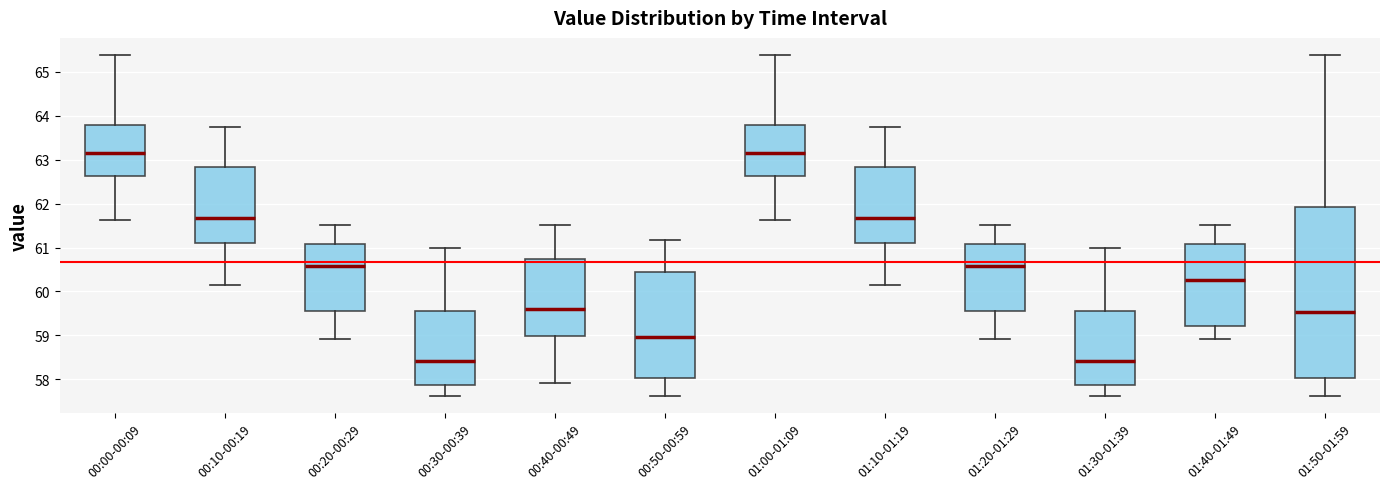

Reading left to right, read every box against the y-axis: the position of its median line, the range the box covers, and the ends of its whiskers. The values are not printed on the chart, so give them approximately, as read against the axis.

00:00-00:09: median 63.1, box 62.6 to 63.8, whiskers 61.6 to 65.4
00:10-00:19: median 61.7, box 61.1 to 62.8, whiskers 60.1 to 63.7
00:20-00:29: median 60.6, box 59.6 to 61.1, whiskers 58.9 to 61.5
00:30-00:39: median 58.4, box 57.9 to 59.6, whiskers 57.6 to 61.0
00:40-00:49: median 59.6, box 59.0 to 60.7, whiskers 57.9 to 61.5
00:50-00:59: median 59.0, box 58.0 to 60.4, whiskers 57.6 to 61.2
01:00-01:09: median 63.1, box 62.6 to 63.8, whiskers 61.6 to 65.4
01:10-01:19: median 61.7, box 61.1 to 62.8, whiskers 60.1 to 63.7
01:20-01:29: median 60.6, box 59.6 to 61.1, whiskers 58.9 to 61.5
01:30-01:39: median 58.4, box 57.9 to 59.6, whiskers 57.6 to 61.0
01:40-01:49: median 60.3, box 59.2 to 61.1, whiskers 58.9 to 61.5
01:50-01:59: median 59.5, box 58.0 to 61.9, whiskers 57.6 to 65.4